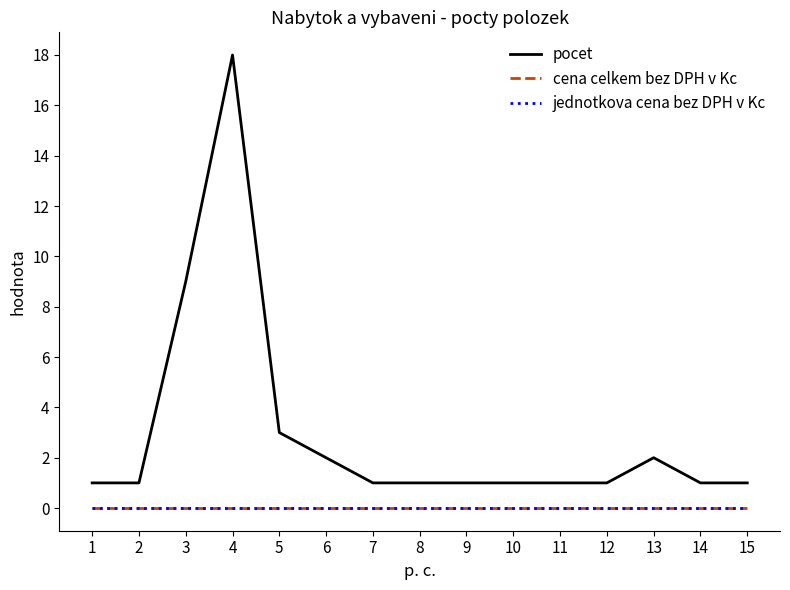

True or false: jednotkova cena bez DPH v Kc and pocet intersect in this chart.

False